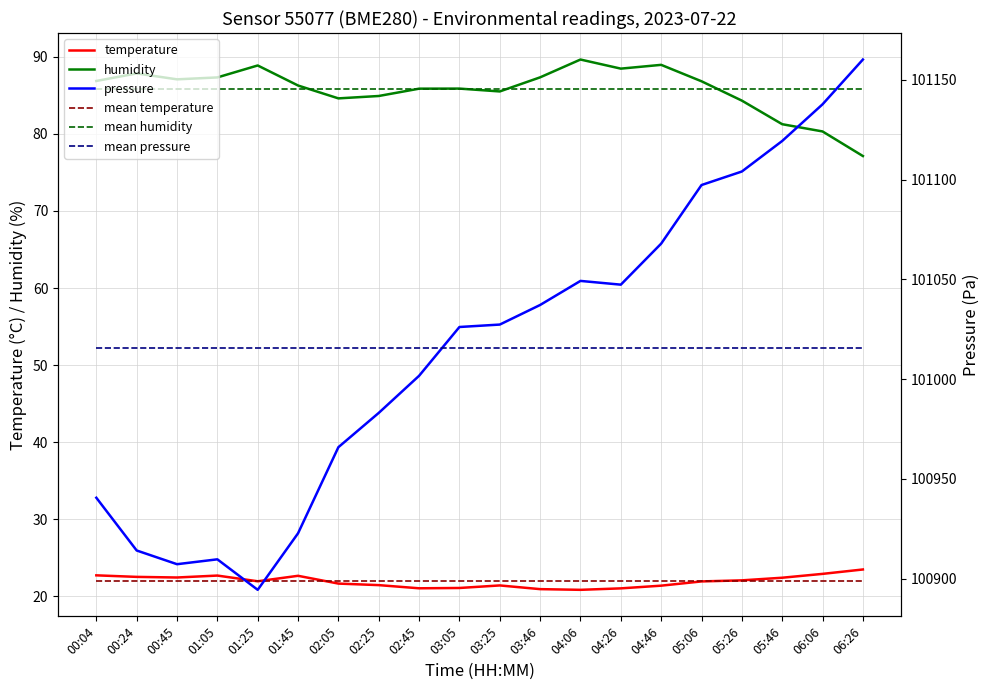

Which series has the largest total across all categories?

mean pressure